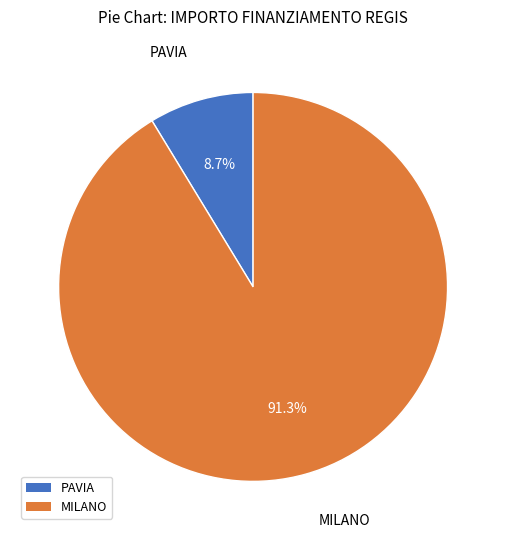

How many segments does this pie chart have?

2